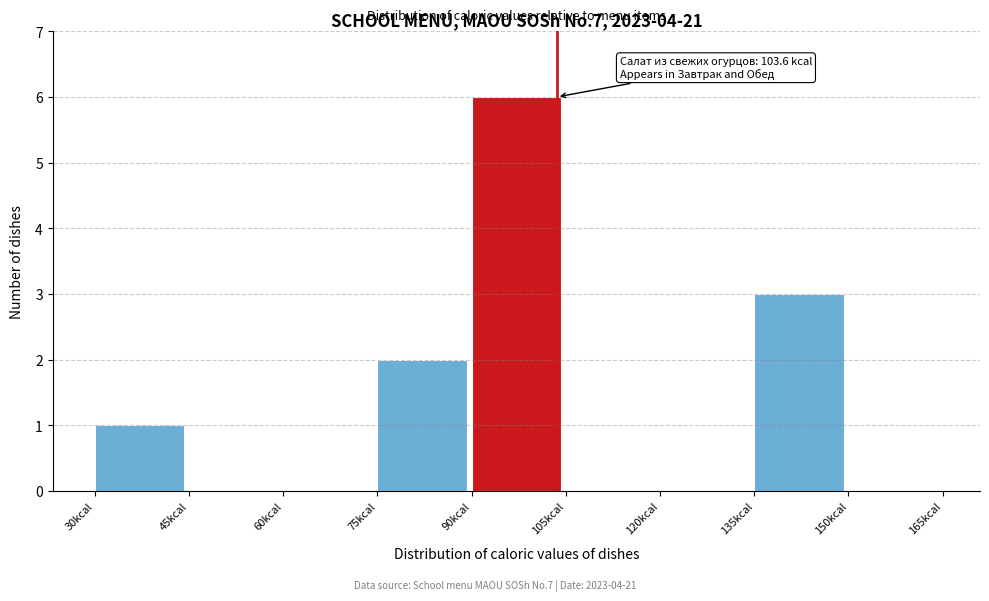

Over which range of the x-axis is the bar tallest?

90 to 105